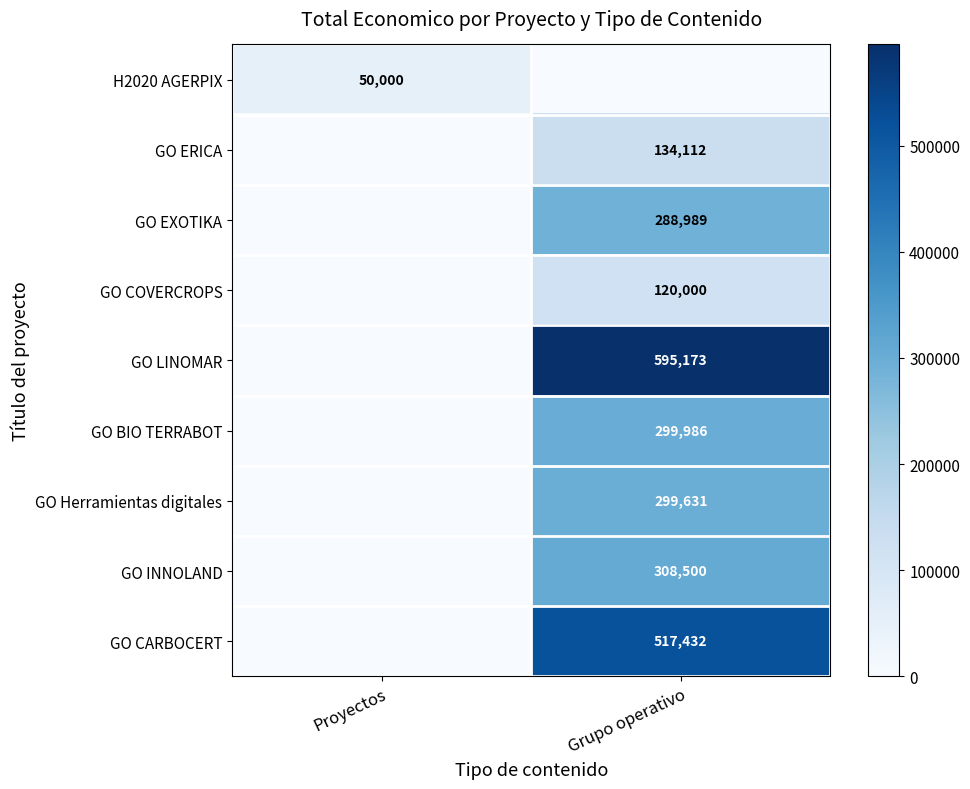

The GO CARBOCERT series shows 517432 at Grupo operativo. True or false?

True